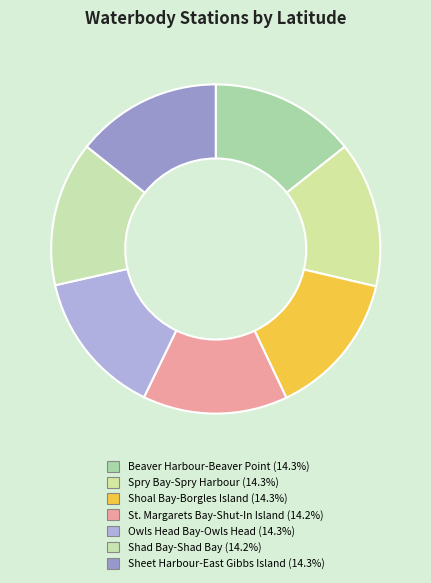

Count the number of slices in the pie.

7